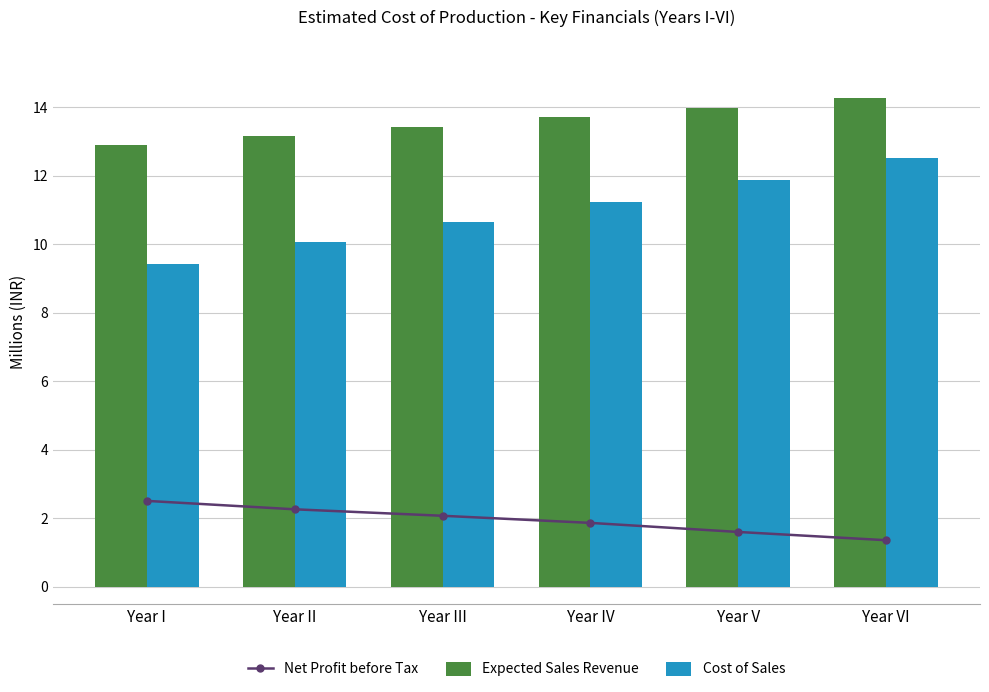

Rank the series by their average value, from lowest to highest.

Net Profit before Tax, Cost of Sales, Expected Sales Revenue